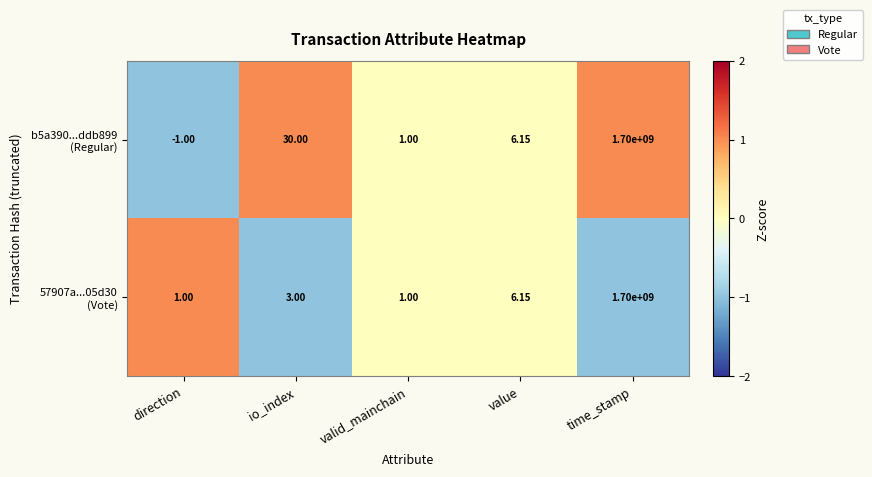

At which category is the sum across all series the highest?

time_stamp